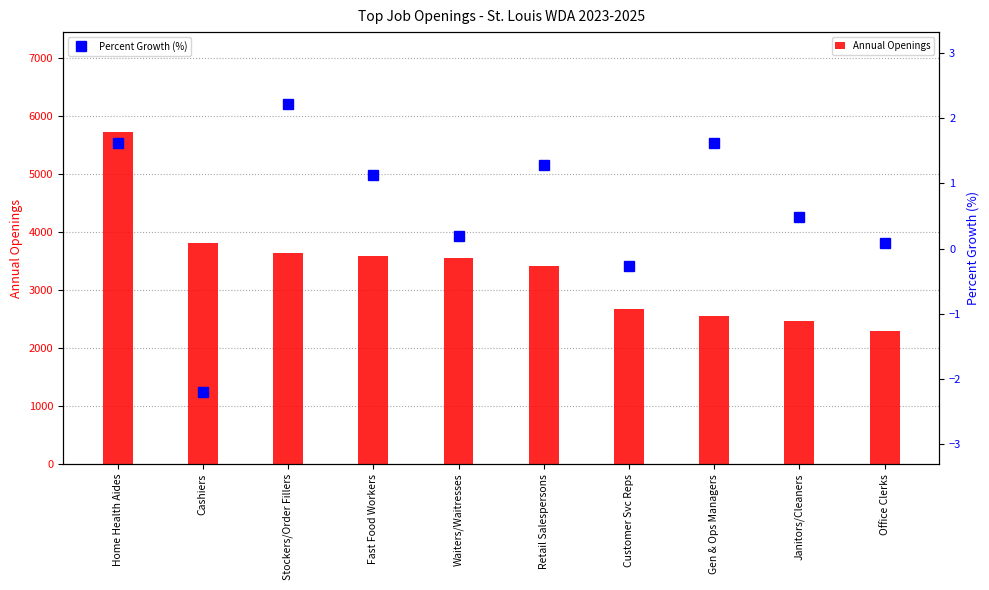

Which series has the widest spread of values?

Annual Openings